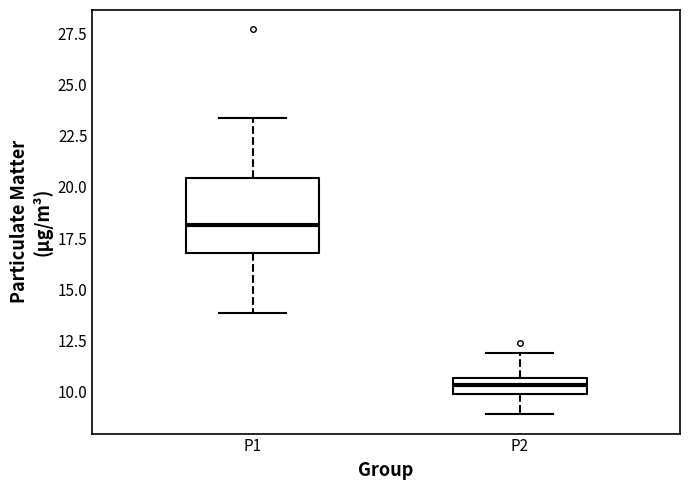

Which box's median line is the highest?

P1